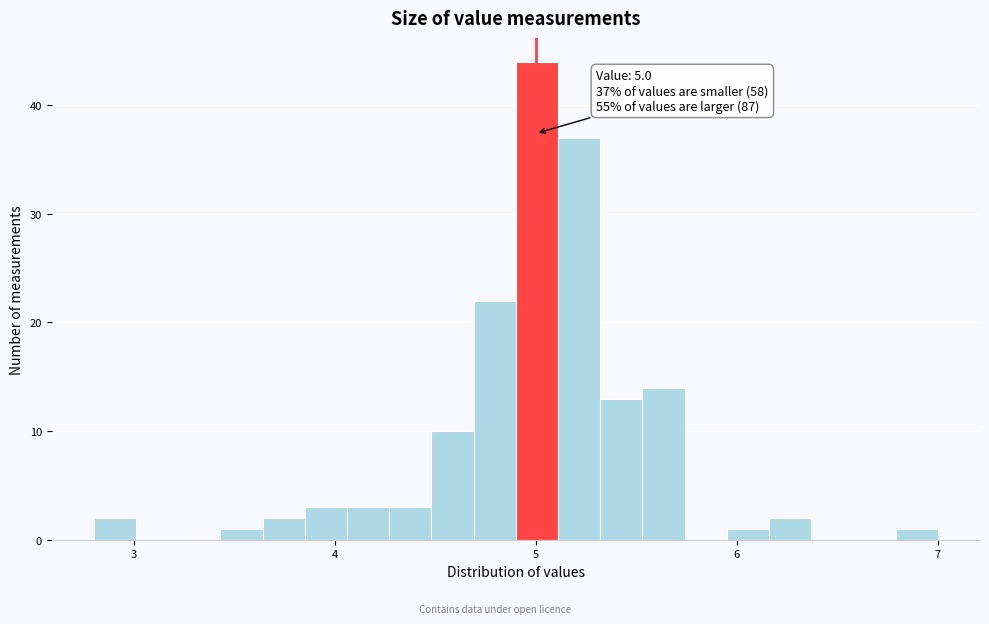

Around what value on the x-axis is the tallest bar? Give the approximate position of its centre, as read against the axis.

5.0